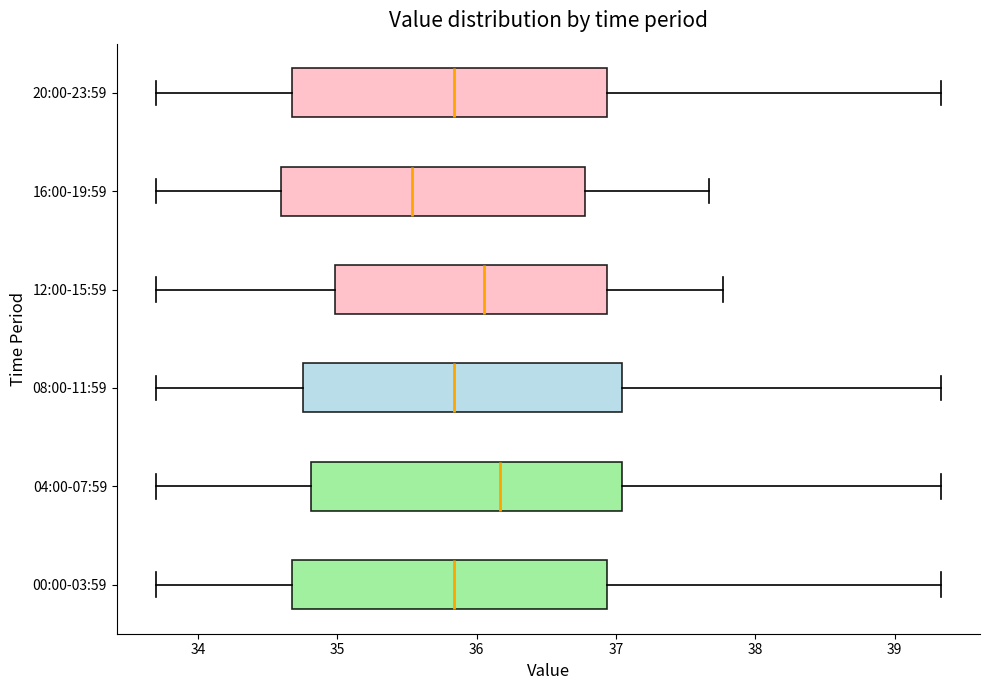

Where is the right edge of the box for 08:00-11:59 on the x-axis? The values are not printed on the chart, so give them approximately, as read against the axis.

37.0